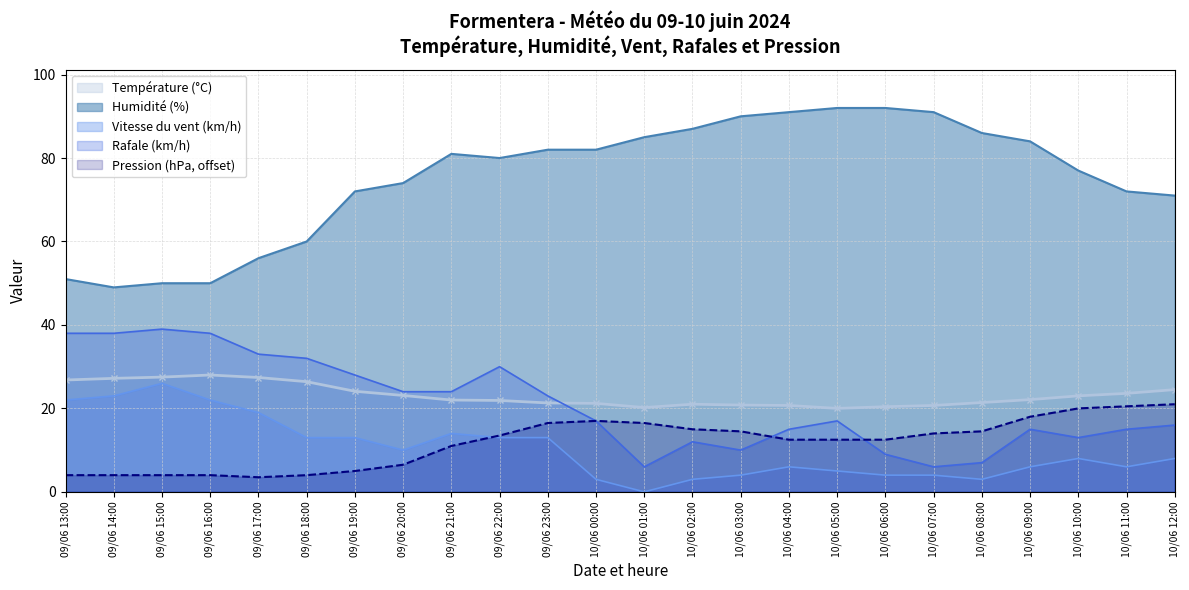

Which series has the widest spread of values?

Humidité (%)